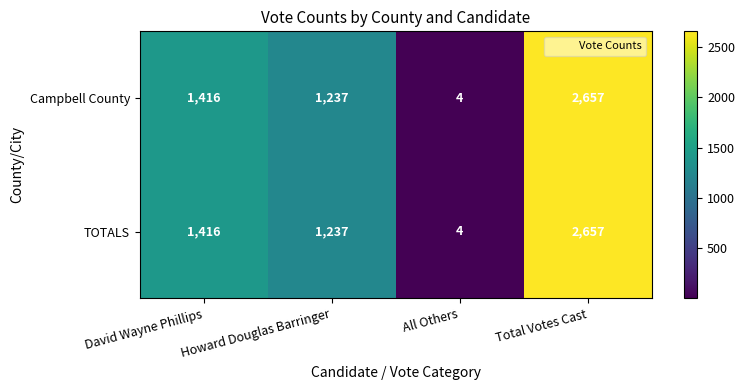

Where is Campbell County nearest to the value 1330?

David Wayne Phillips